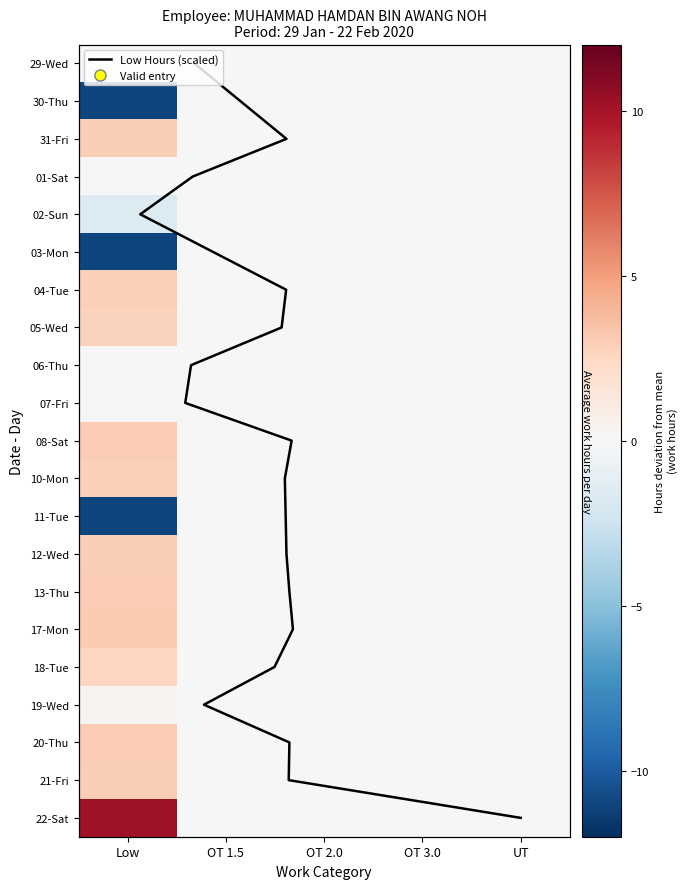

At which label does 01-Sat reach its minimum?

OT 1.5